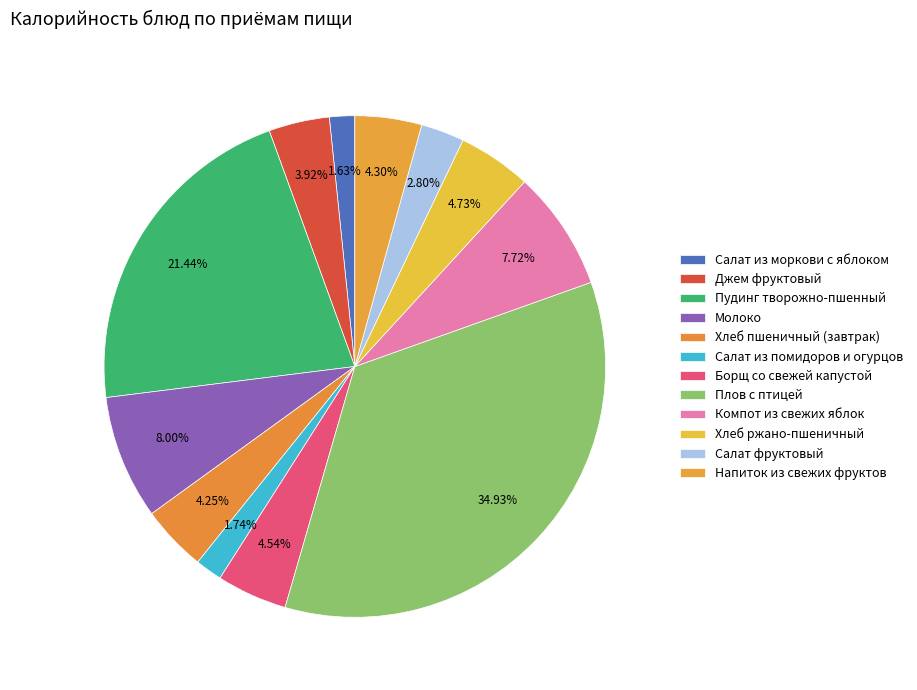

Does any single category account for the majority?

No